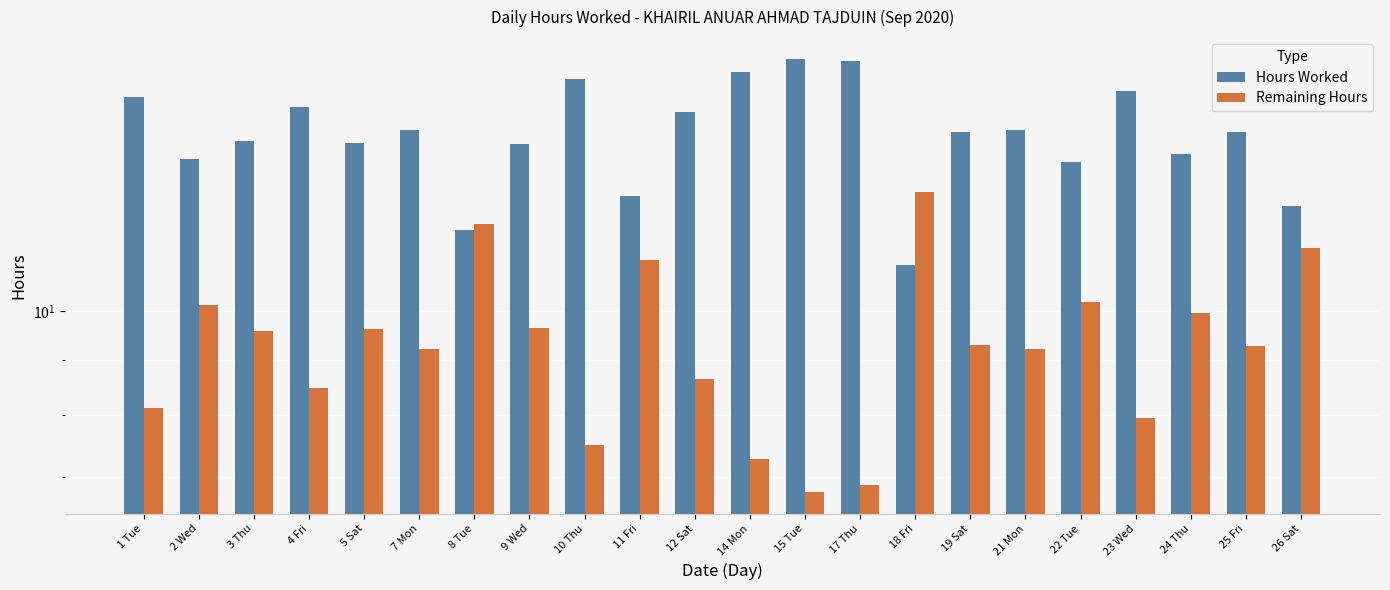

What is the difference between the maximum and minimum values in the Hours Worked series?

6.2